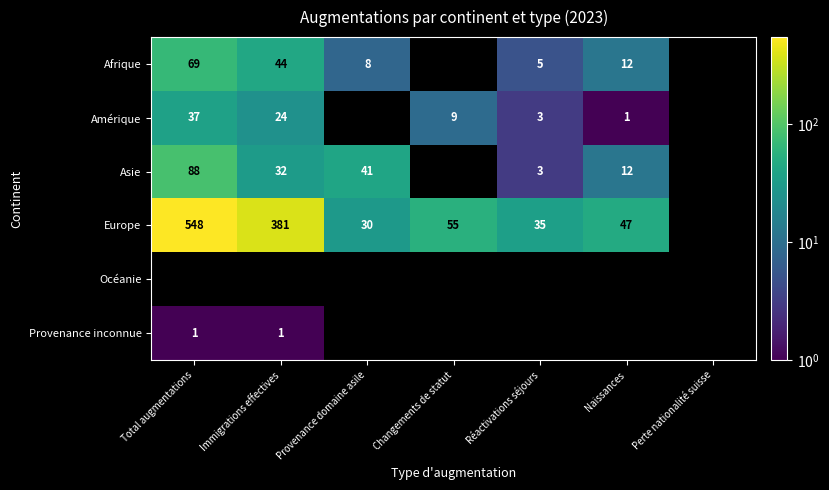

Is it true that Amérique equals 9 at Total augmentations?

False